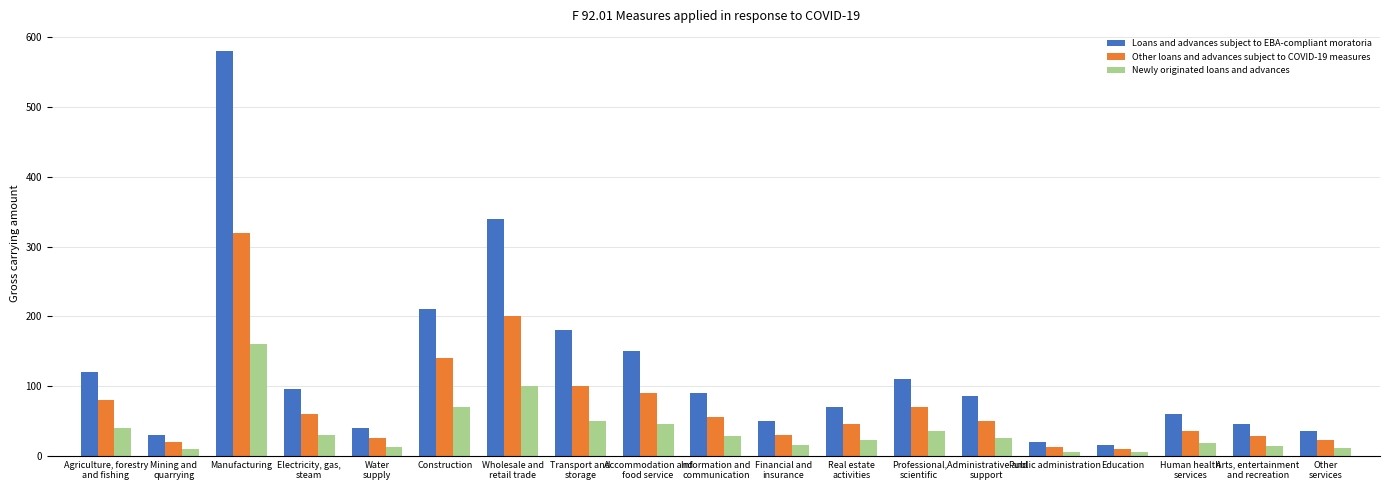

True or false: Loans and advances subject to EBA-compliant moratoria has a value of 60 at Human health
services.

True